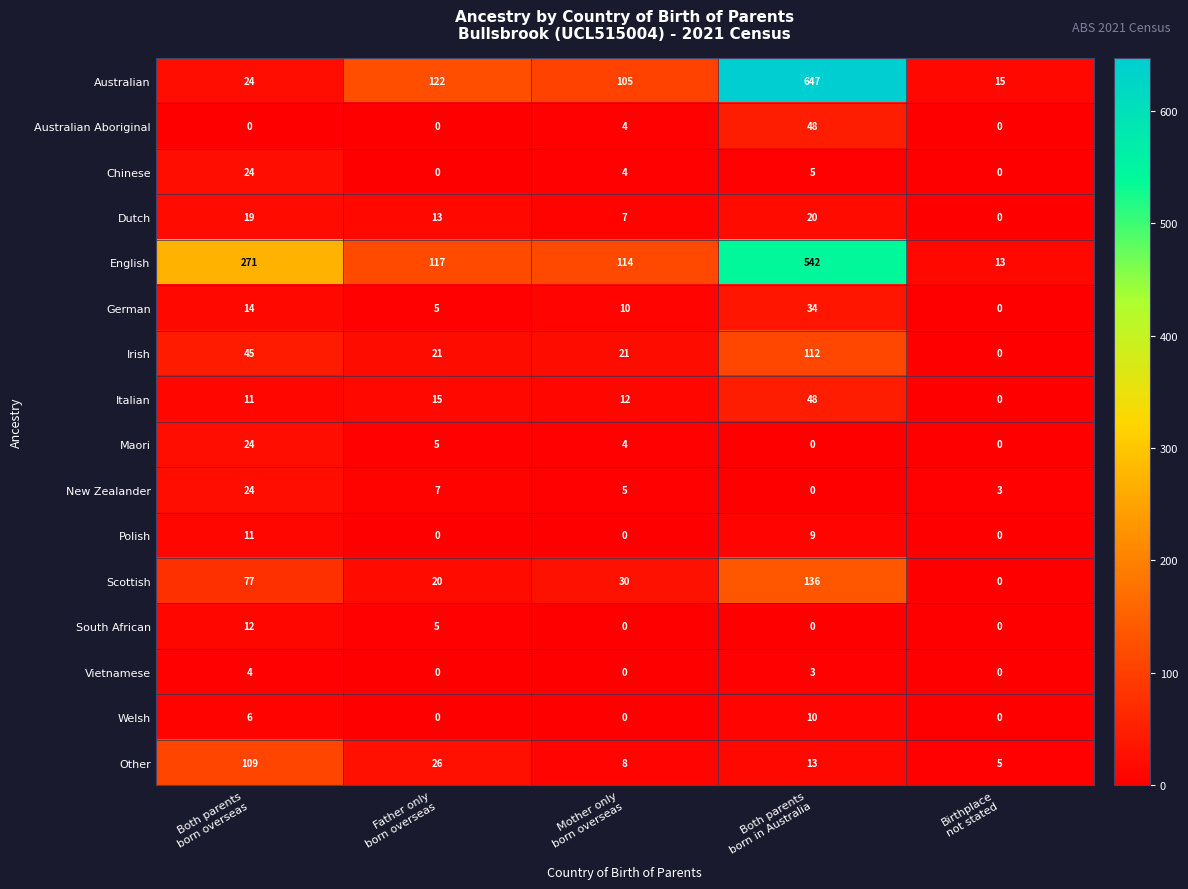

At how many categories does at least one series exceed 192?

2